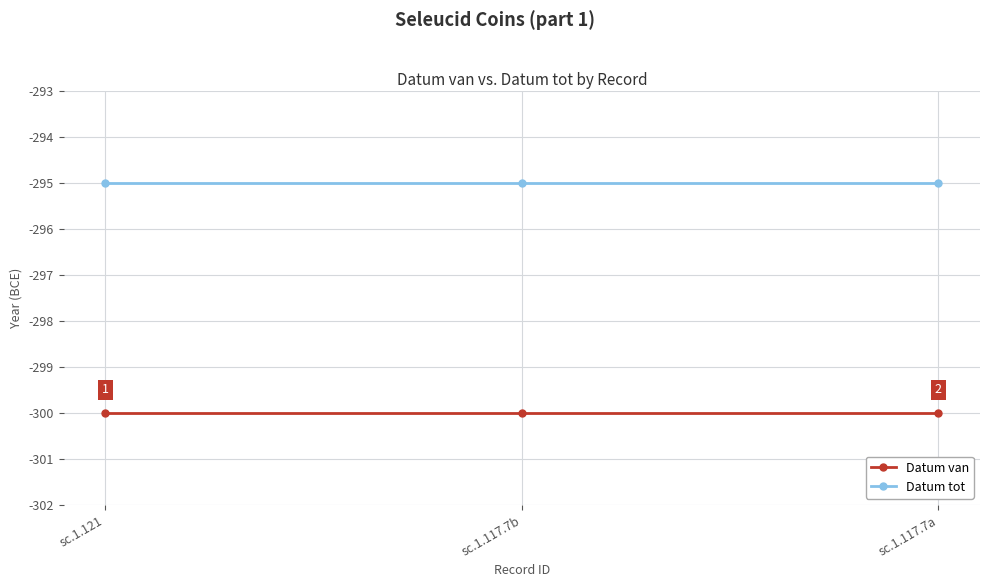

Rank the series by their maximum value, from lowest to highest.

Datum van, Datum tot